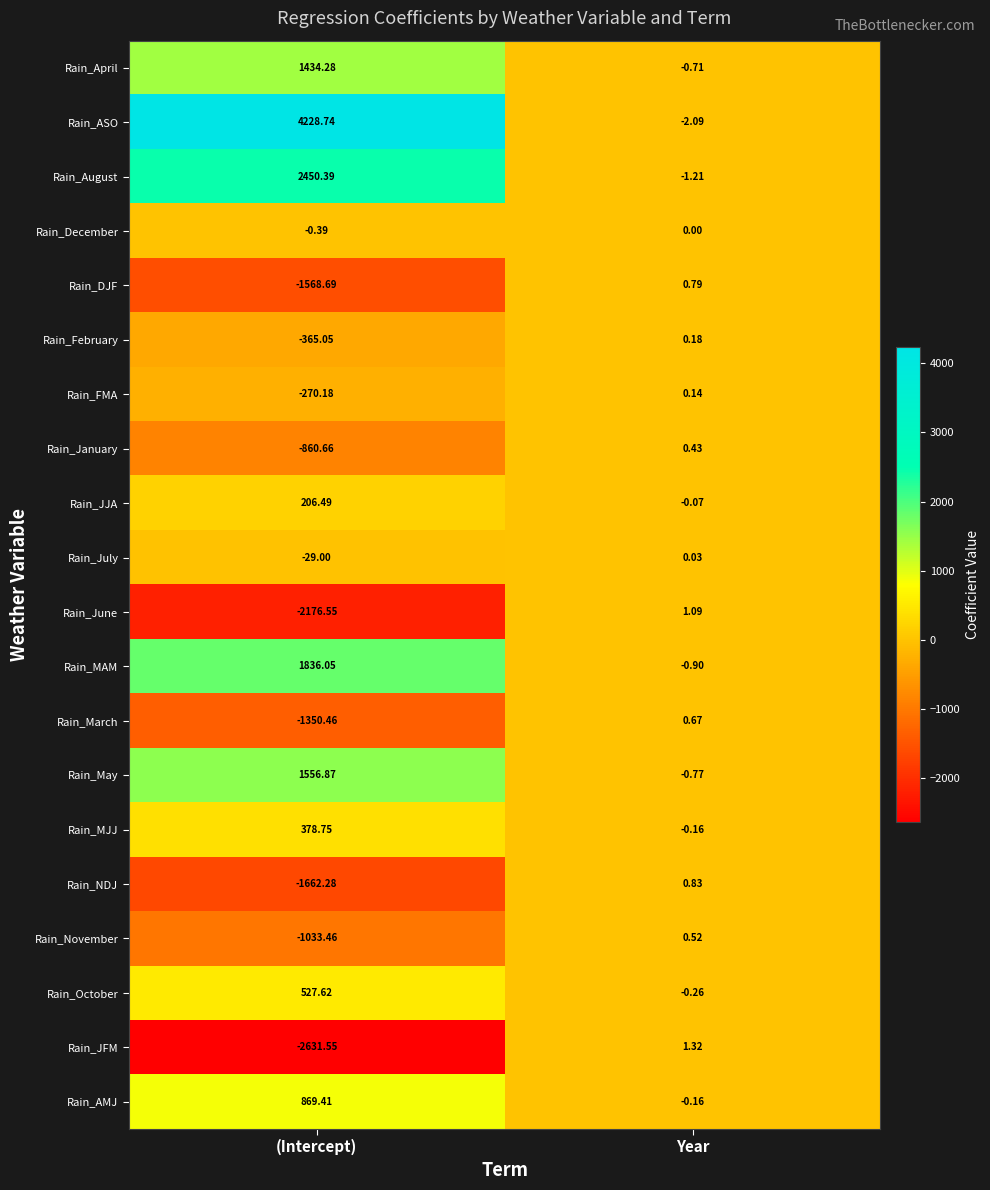

Which category has the highest value across all series?

(Intercept)